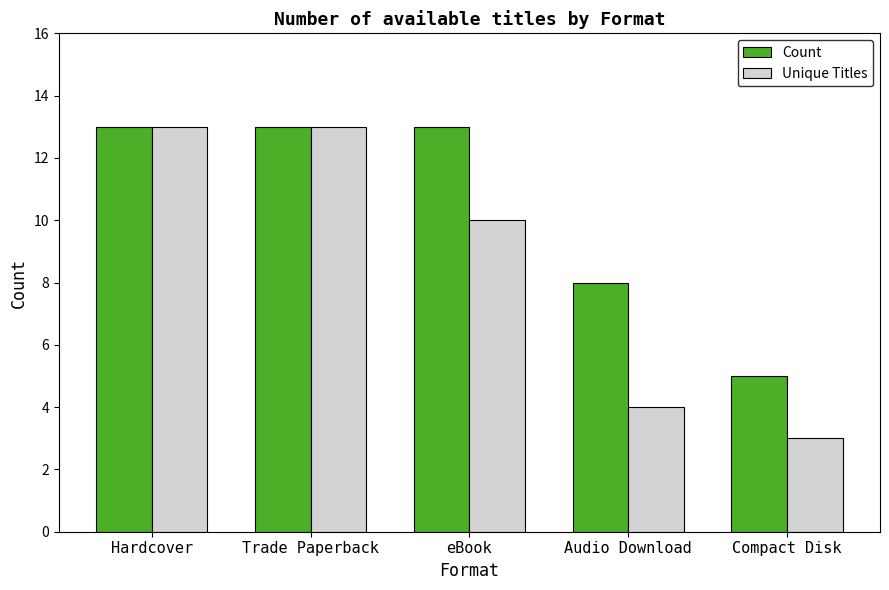

What position from the right is Audio Download?

2